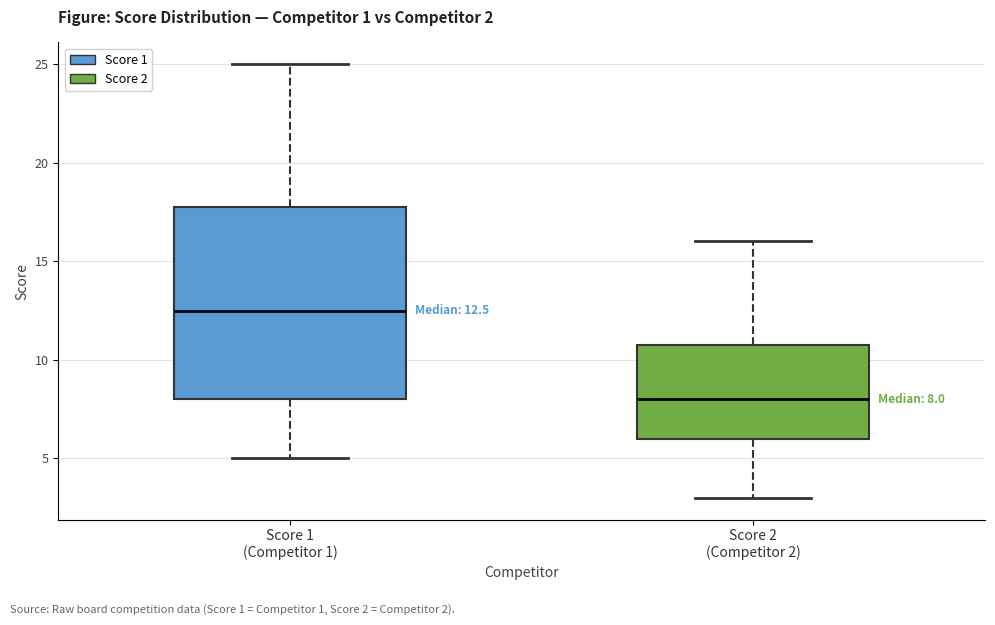

Comparing the boxes themselves (not the whiskers), which one is the tallest?

Score 1 (Competitor 1)